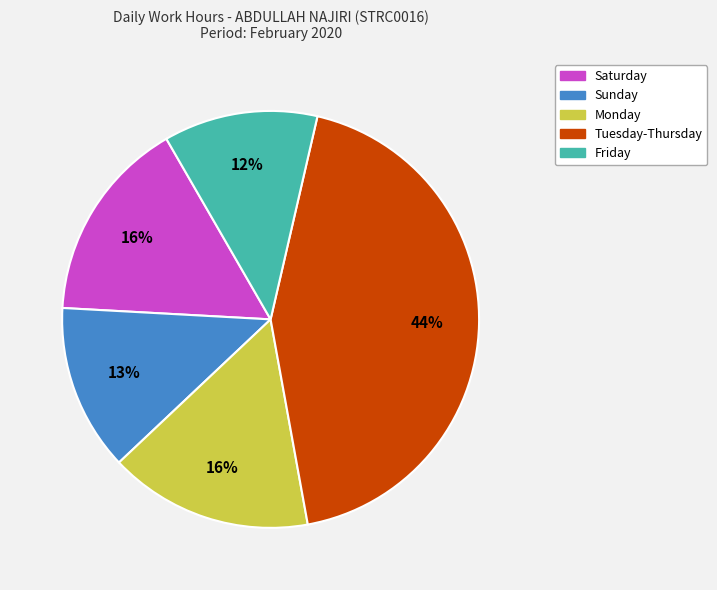

To the nearest percent, what is the average slice percentage?

20%